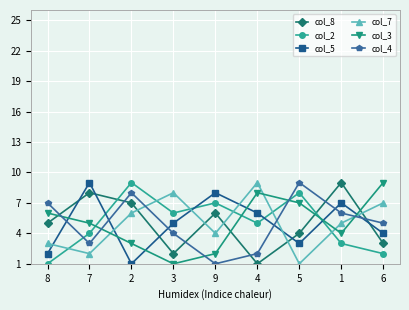

What is the value of the col_4 point at the 2nd from the left?

3